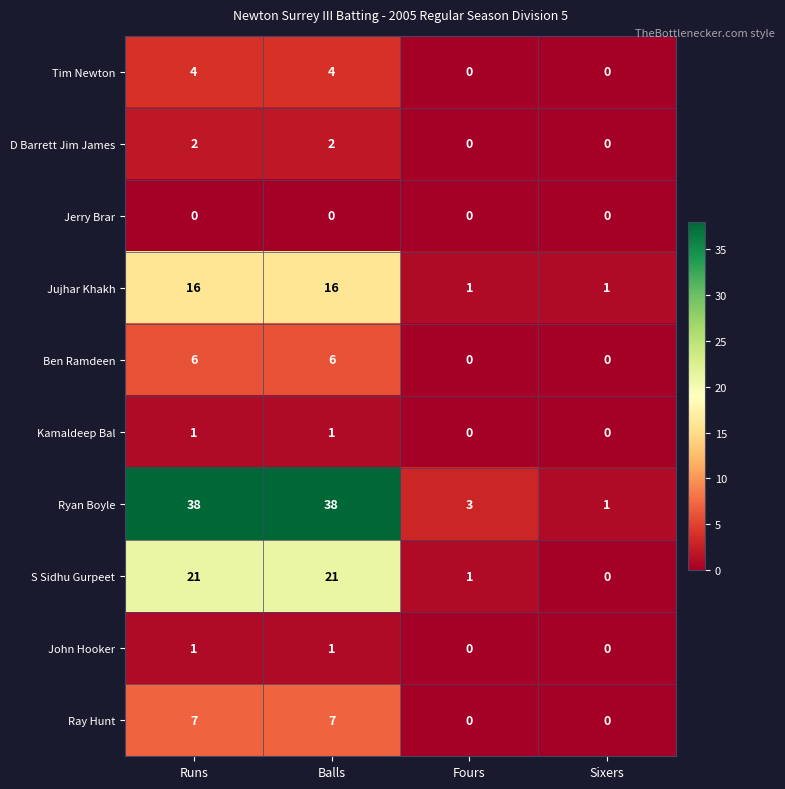

Which series has the largest range (max minus min)?

Ryan Boyle